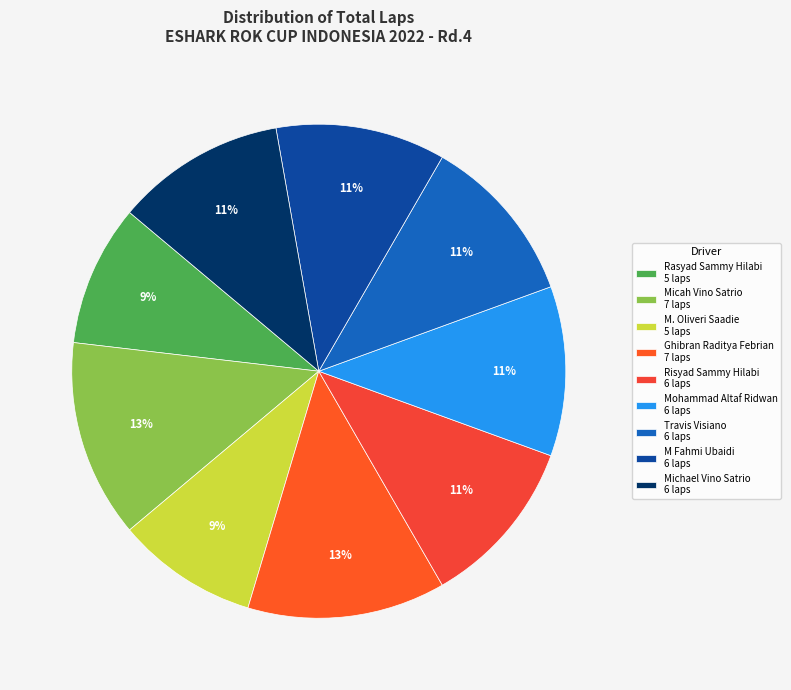

To the nearest percent, what portion does M. Oliveri Saadie represent?

9%